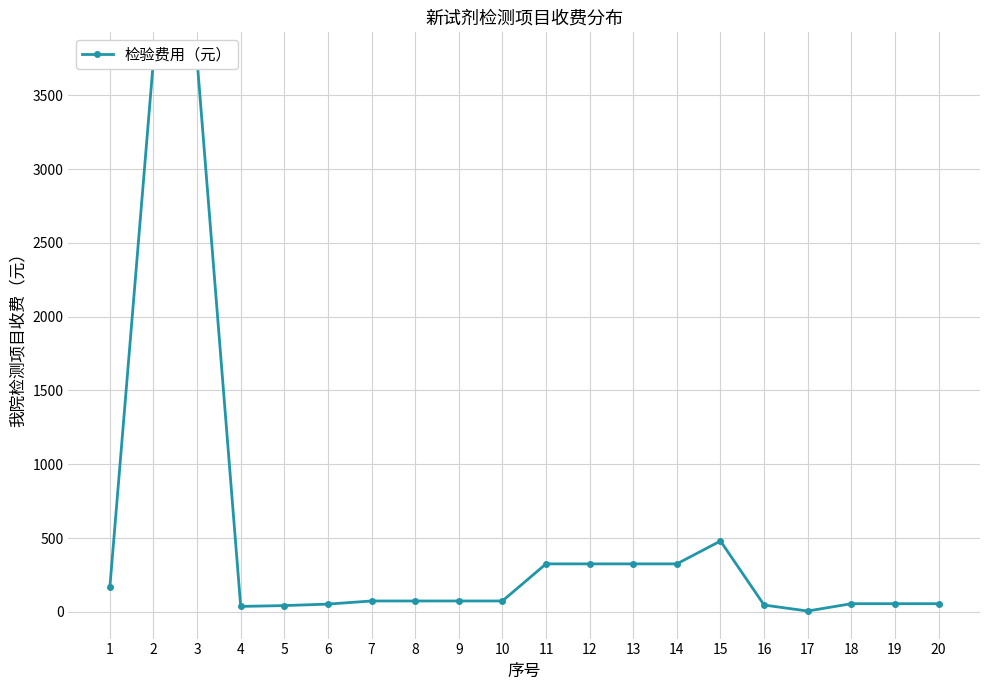

List the labels in order of value, largest first.

2, 3, 15, 11, 12, 13, 14, 1, 7, 8, 9, 10, 18, 19, 20, 6, 16, 5, 4, 17